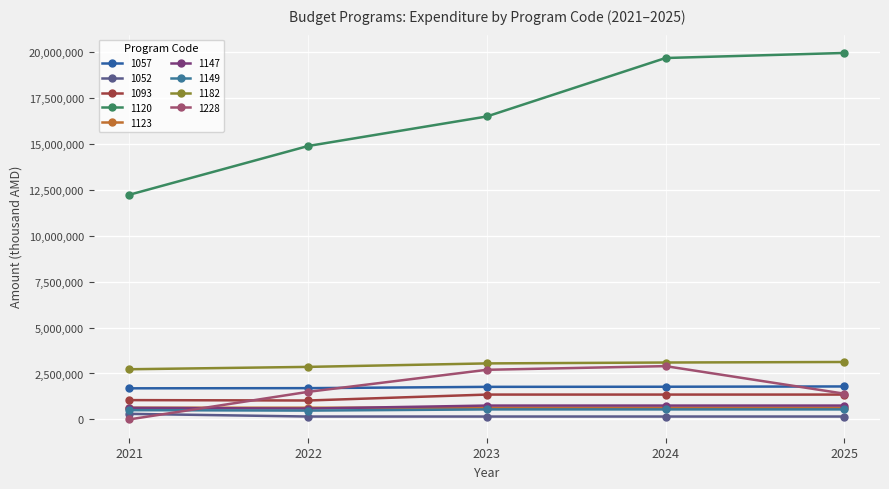

Reading left to right, list all the values displayed in this chart.

2021 (fact): 1057=1692131.4	1052=301441.1	1093=1050168.0	1120=12230730.3	1123=635373.7	1147=627004.9	1149=503831.8	1182=2729943.6	1228=0.0
2022 (expected): 1057=1701401.5	1052=156433.2	1093=1028979.6	1120=14883387.8	1123=635596.4	1147=590176.5	1149=479635.7	1182=2858729.7	1228=1500000.0
2023 (budget): 1057=1771613.8	1052=156433.2	1093=1351528.6	1120=16491222.0	1123=635690.6	1147=752936.7	1149=543814.4	1182=3047853.1	1228=2700000.0
2024 (budget): 1057=1778087.2	1052=156433.2	1093=1351528.6	1120=19673553.1	1123=635690.6	1147=752936.7	1149=543814.4	1182=3096736.7	1228=2900000.0
2025 (budget): 1057=1793493.3	1052=156433.2	1093=1351528.6	1120=19948595.5	1123=635690.6	1147=752936.7	1149=543814.4	1182=3125558.8	1228=1400000.0